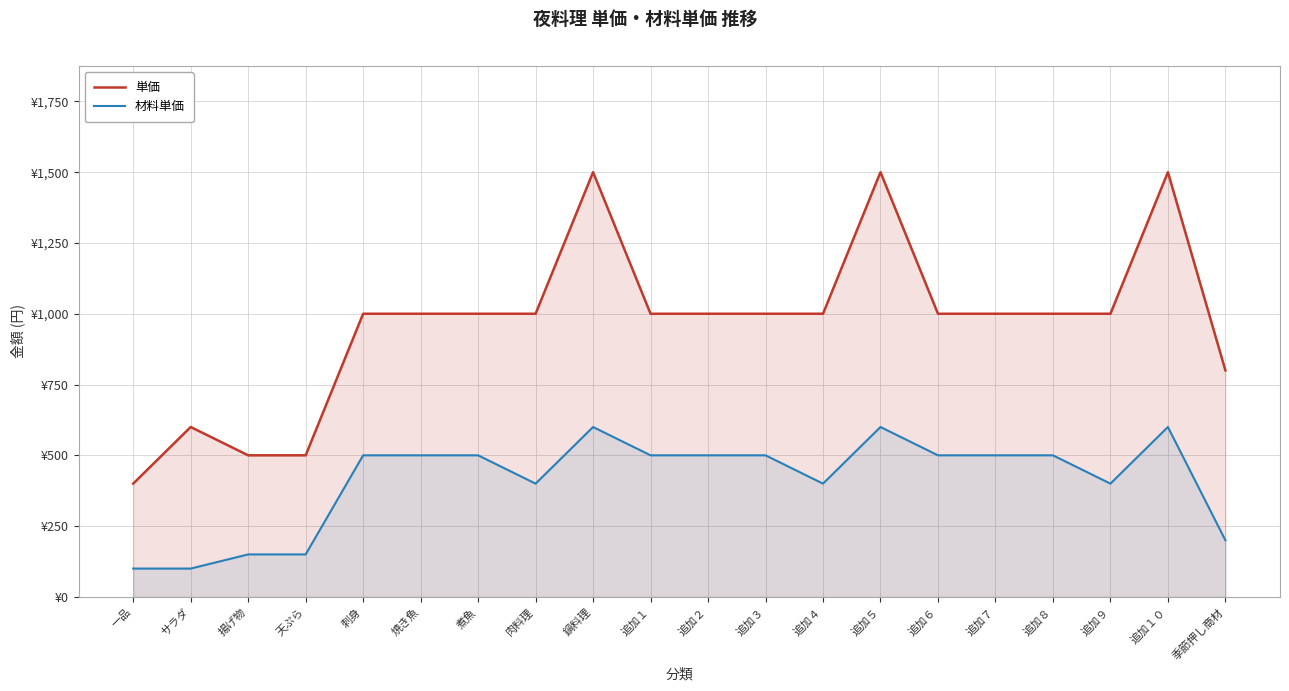

The value of 単価 at 追加５ is 2531. True or false?

False